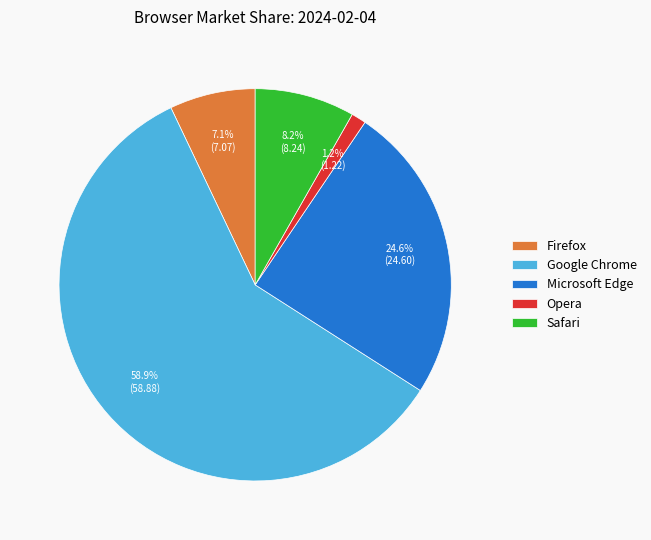

Count the number of slices in the pie.

5